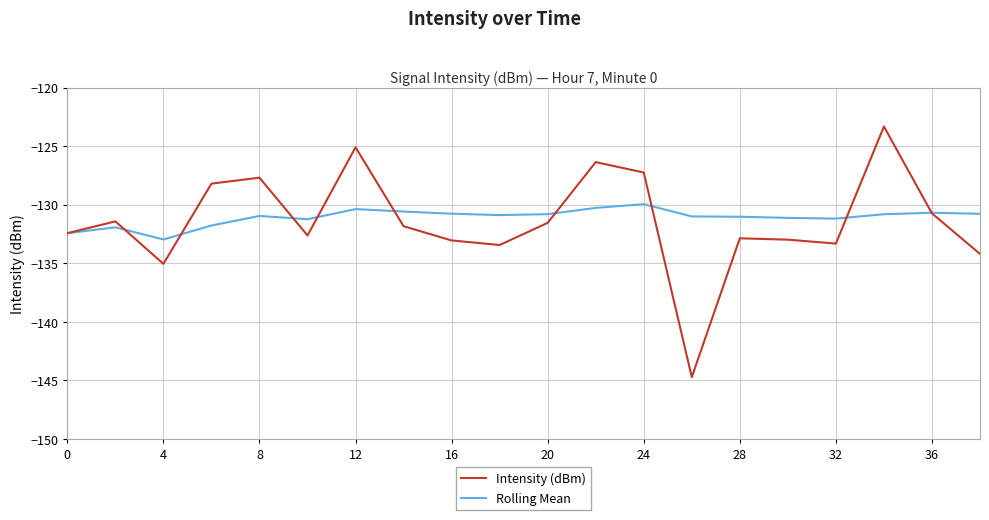

Is this an area chart (filled region under the line)?

No